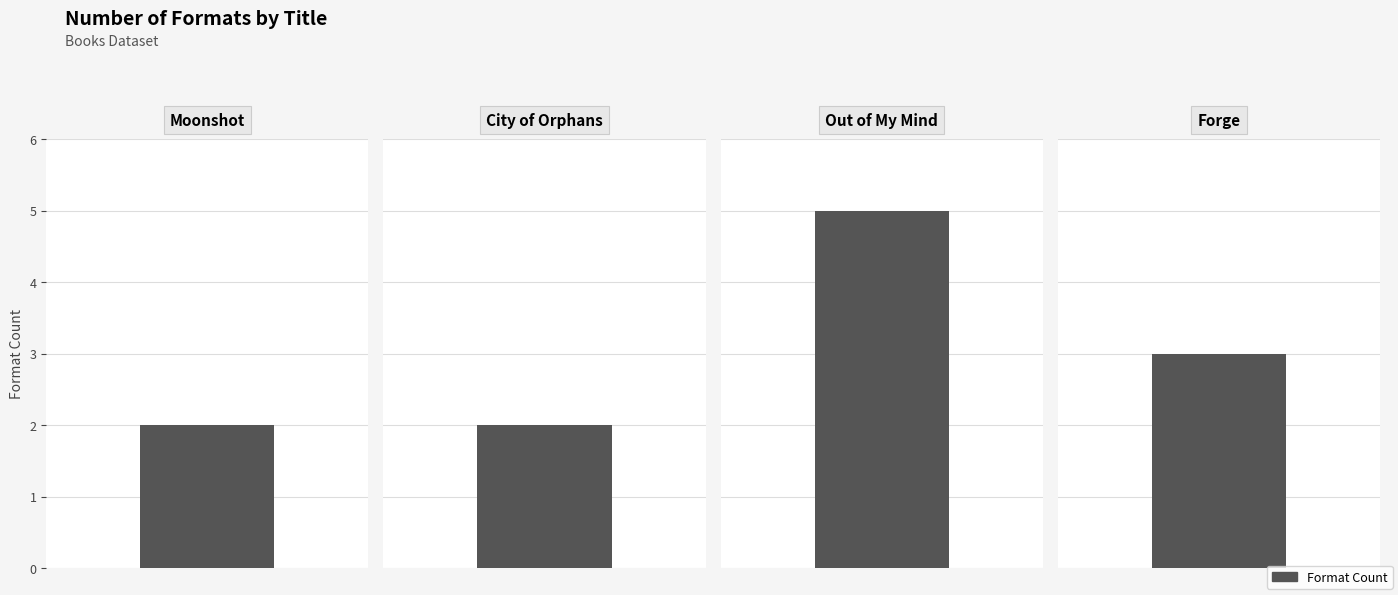

How many values are between 2 and 5?

4